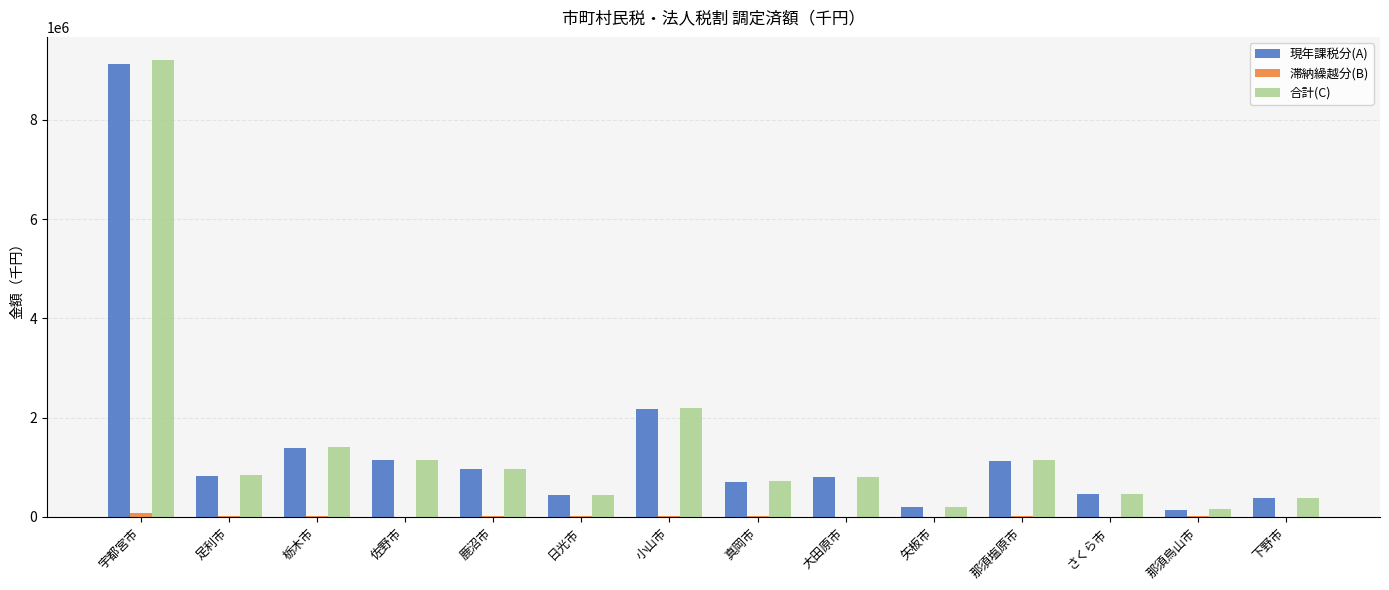

What is the maximum value for 現年課税分(A)?

9131310